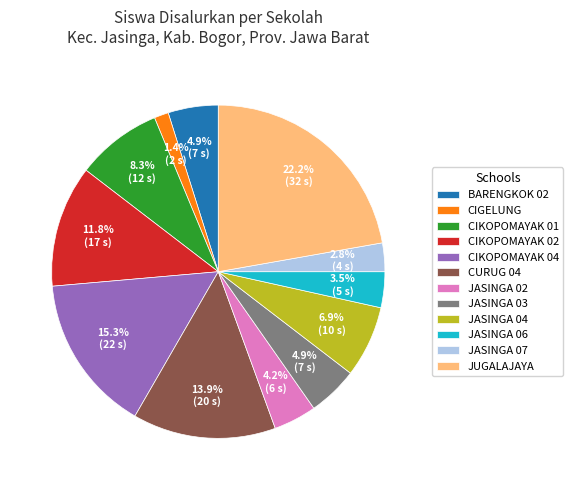

Approximately how many times larger is the value at CIKOPOMAYAK 02 compared to JASINGA 06?

3.4